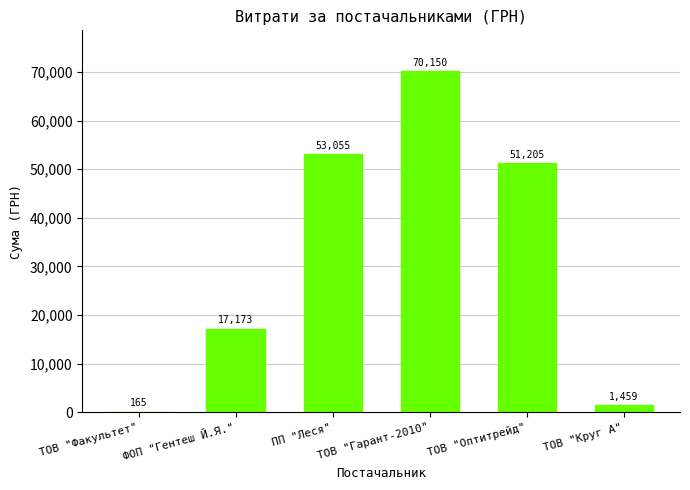

What is the maximum value shown in the chart?

70149.9